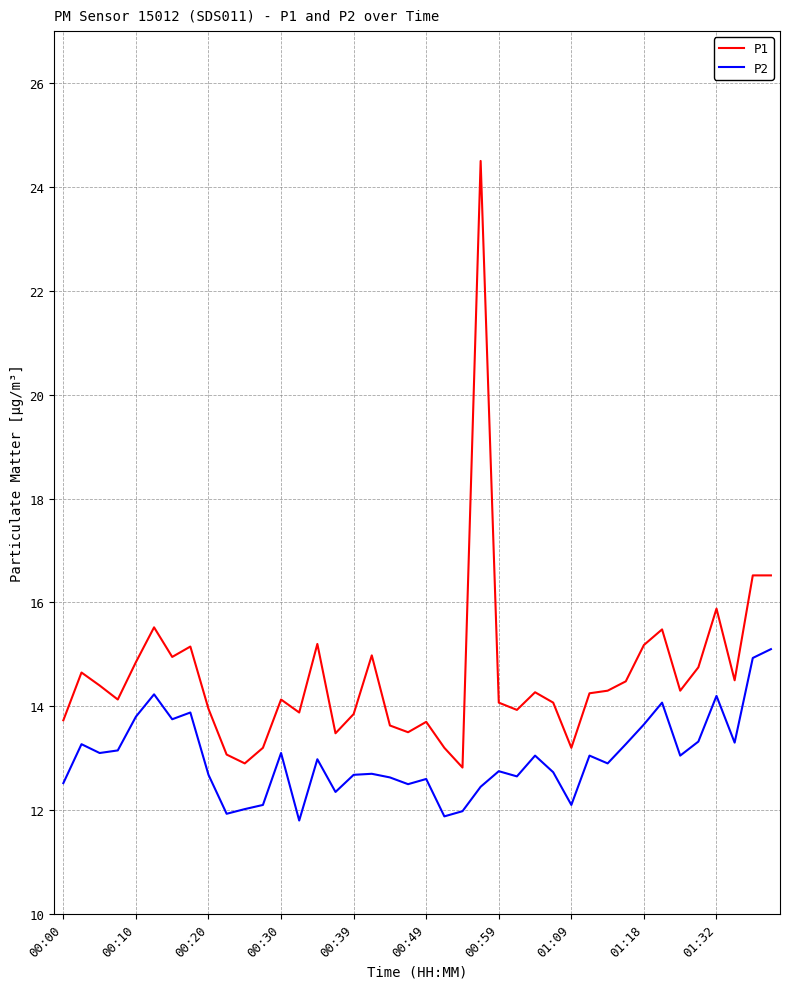

What is the lowest value of the P1 series?

12.8